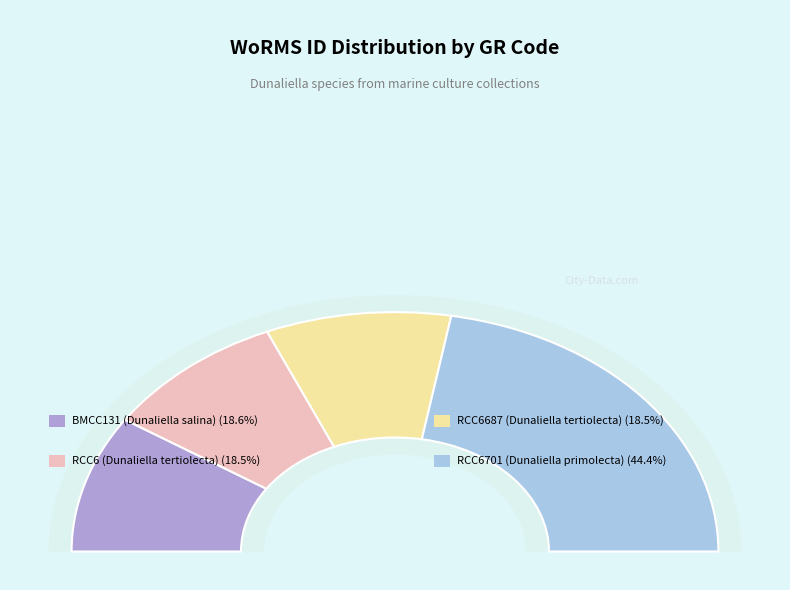

Count the number of slices in the pie.

4